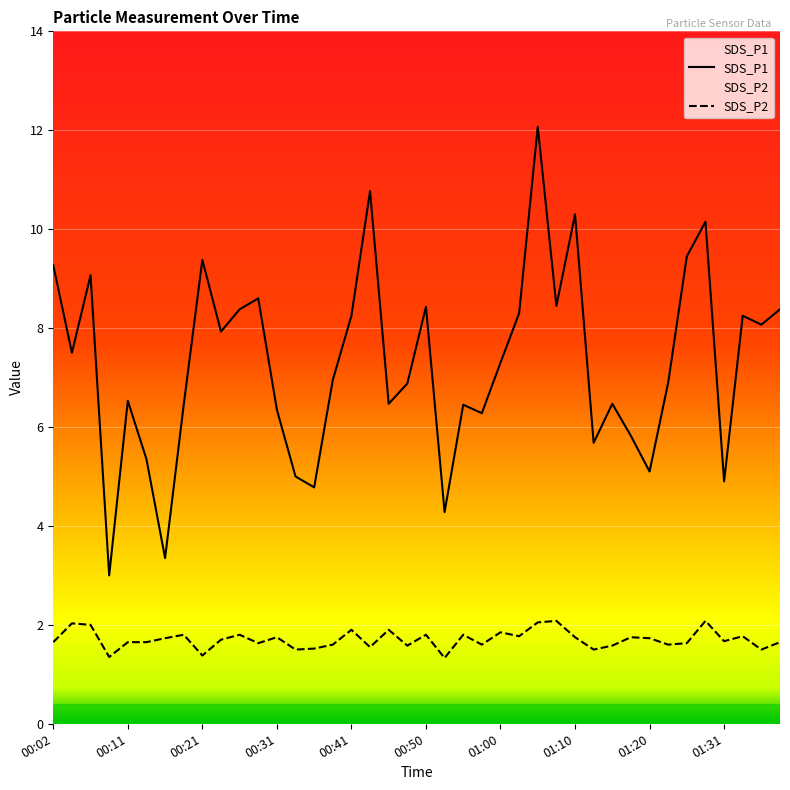

What is the sum of the SDS_P2 values at 01:33 and 00:43?

3.3